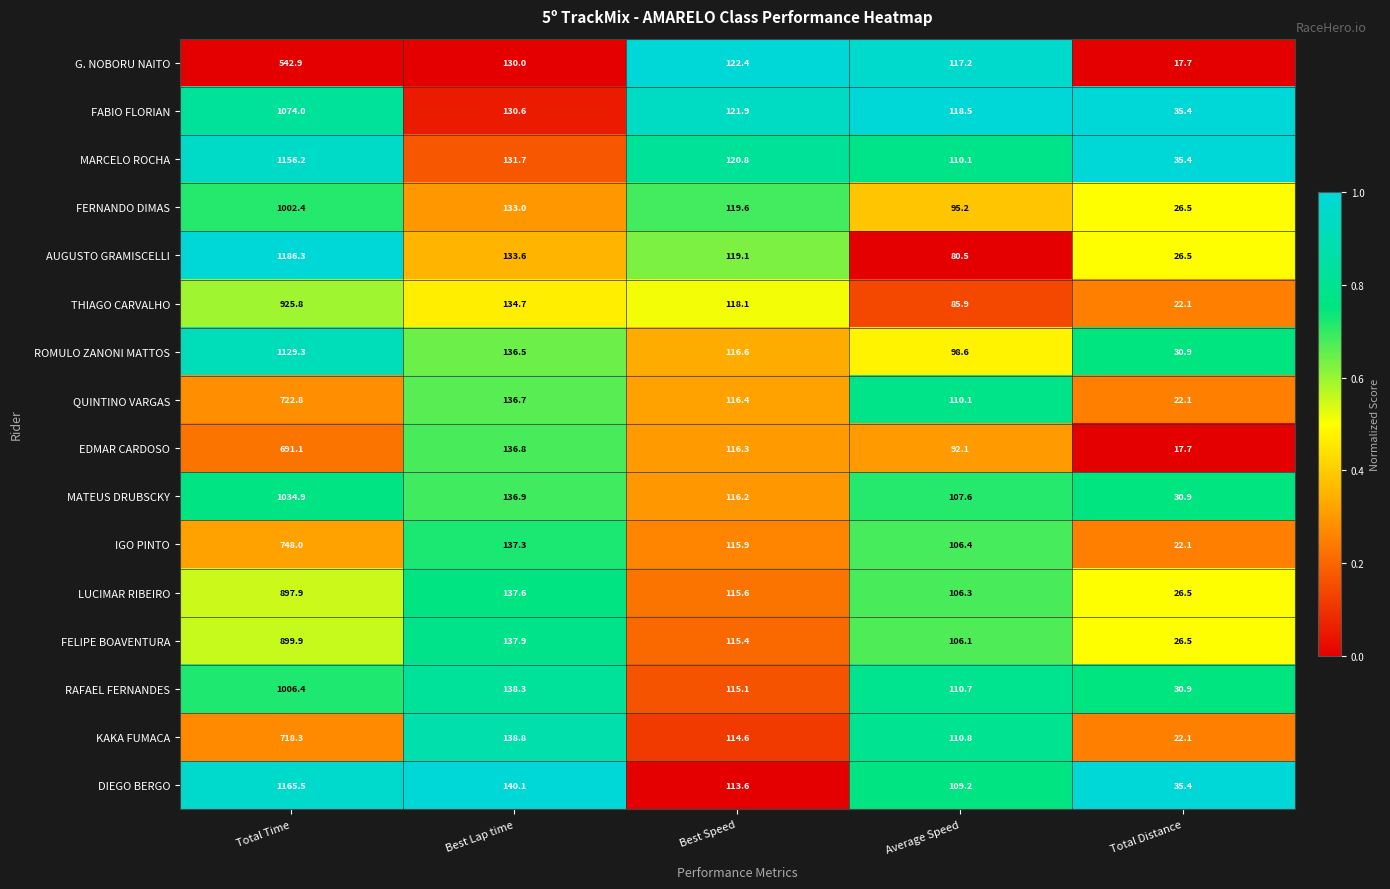

Rank the series by their maximum value, from highest to lowest.

AUGUSTO GRAMISCELLI, DIEGO BERGO, MARCELO ROCHA, ROMULO ZANONI MATTOS, FABIO FLORIAN, MATEUS DRUBSCKY, RAFAEL FERNANDES, FERNANDO DIMAS, THIAGO CARVALHO, FELIPE BOAVENTURA, LUCIMAR RIBEIRO, IGO PINTO, QUINTINO VARGAS, KAKA FUMACA, EDMAR CARDOSO, G. NOBORU NAITO